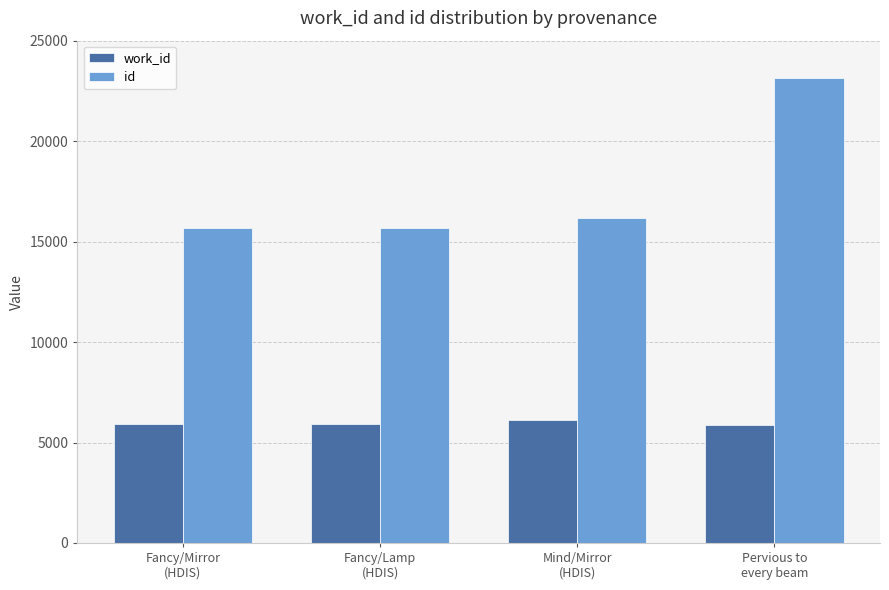

Which series has the widest spread of values?

id